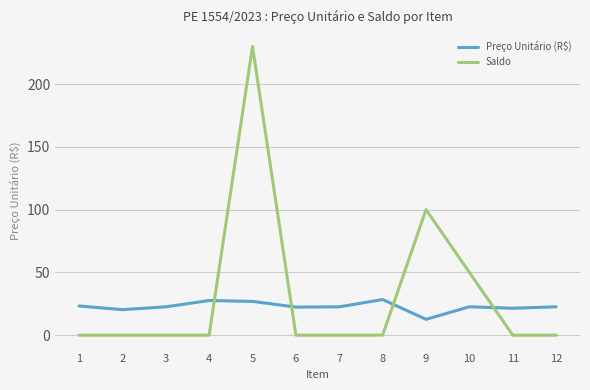

At which category does the chart reach its peak across all series?

5